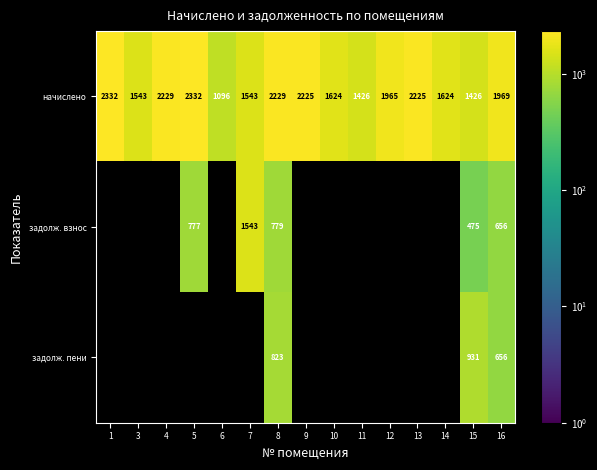

Which series has the largest total across all categories?

начислено